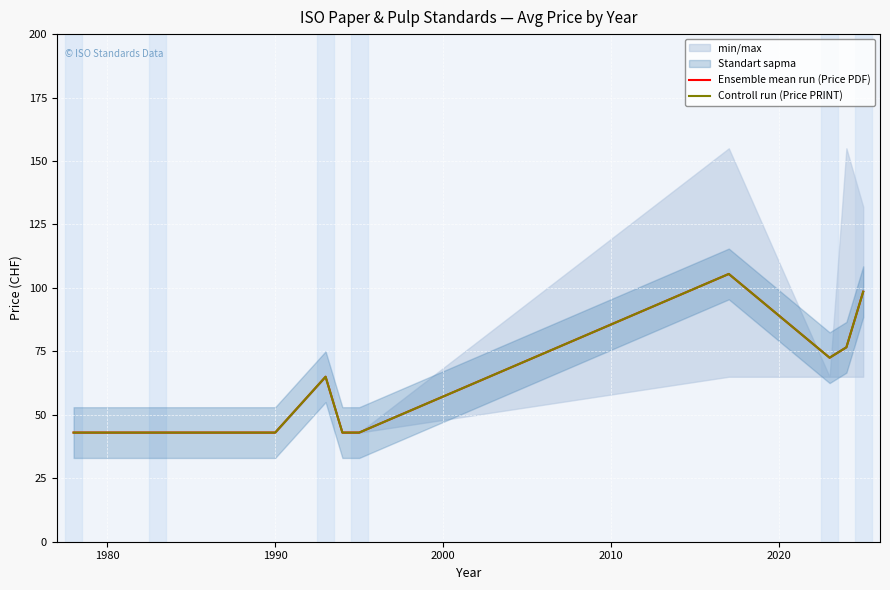

Count the number of categories in the chart.

11